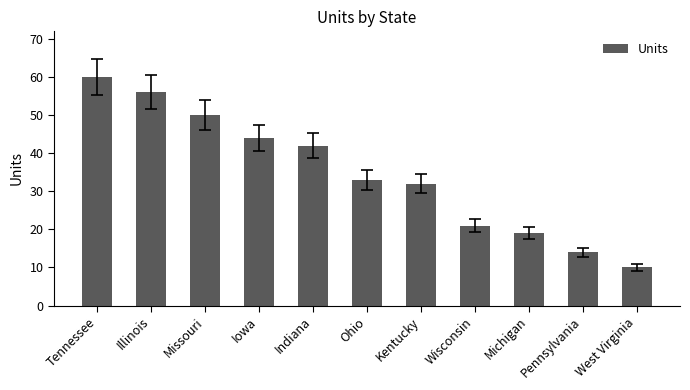

Rank the categories by value from lowest to highest.

West Virginia, Pennsylvania, Michigan, Wisconsin, Kentucky, Ohio, Indiana, Iowa, Missouri, Illinois, Tennessee